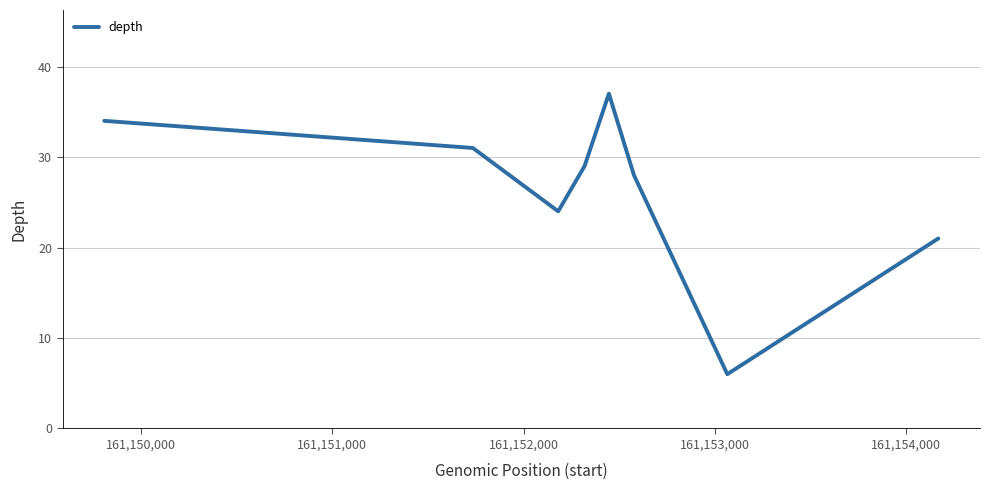

How many interior local peaks (higher than both neighbors) does the data have?

1